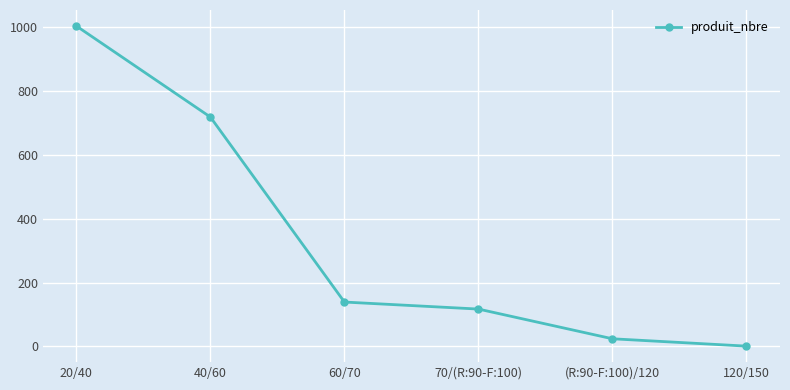

What is the ratio of the value at 70/(R:90-F:100) to the value at (R:90-F:100)/120?

4.9